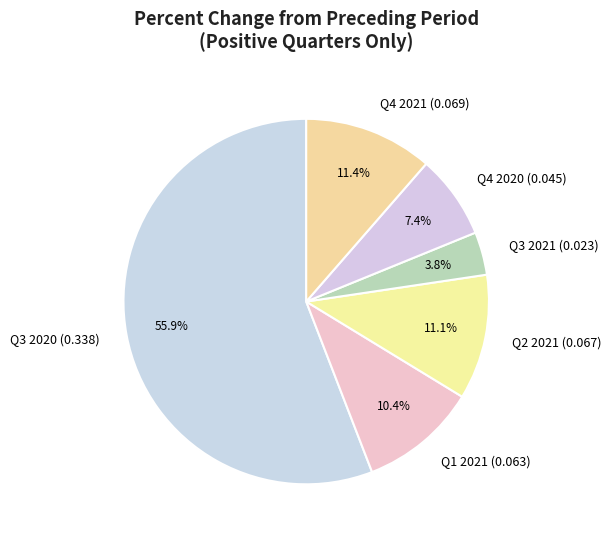

The Q3 2021 (0.023) slice represents 13% of the pie. True or false?

False